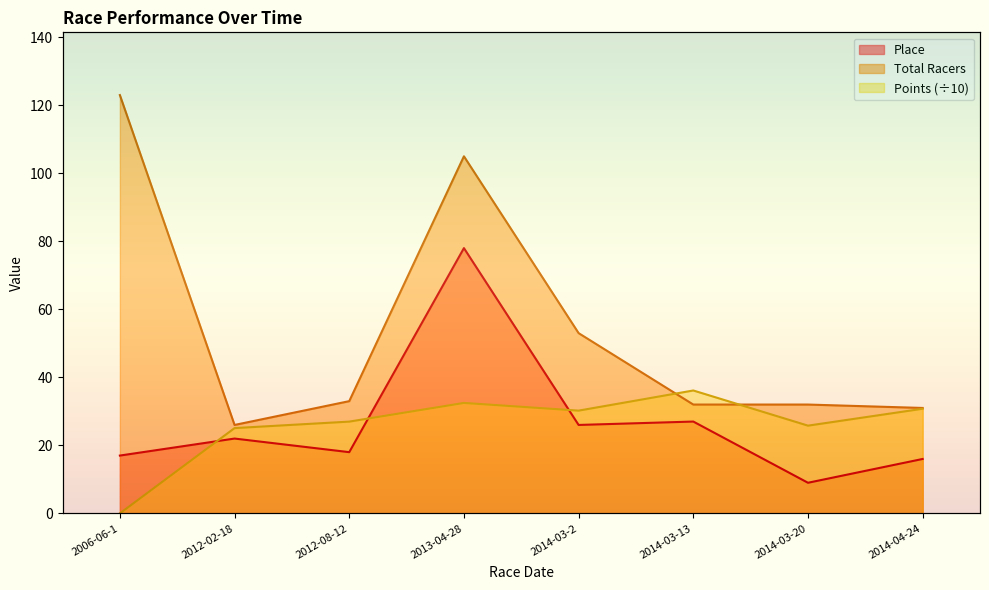

Which has a higher value, 2014-03-2 or 2012-02-18?

2014-03-2